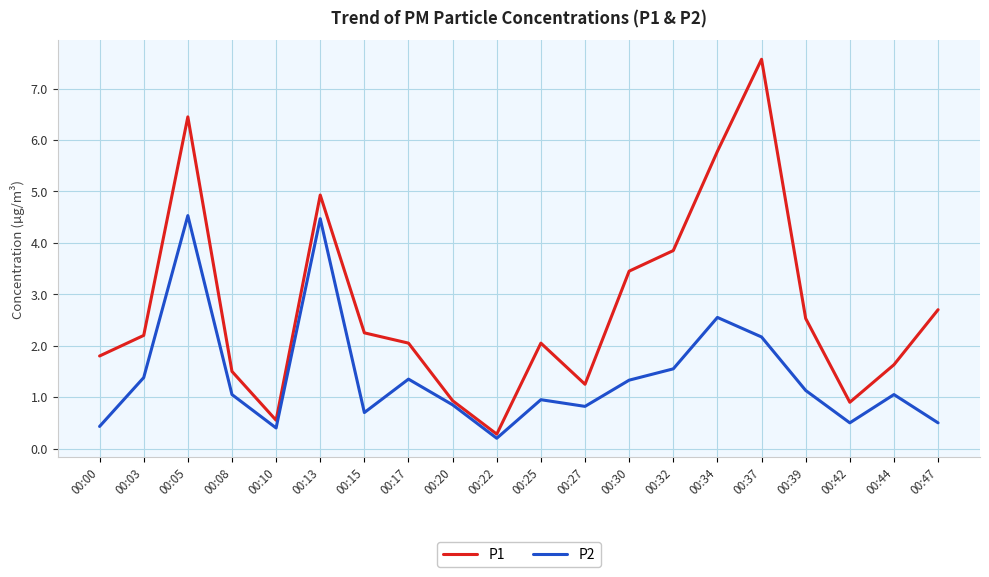

Does the chart have visible grid lines?

Yes